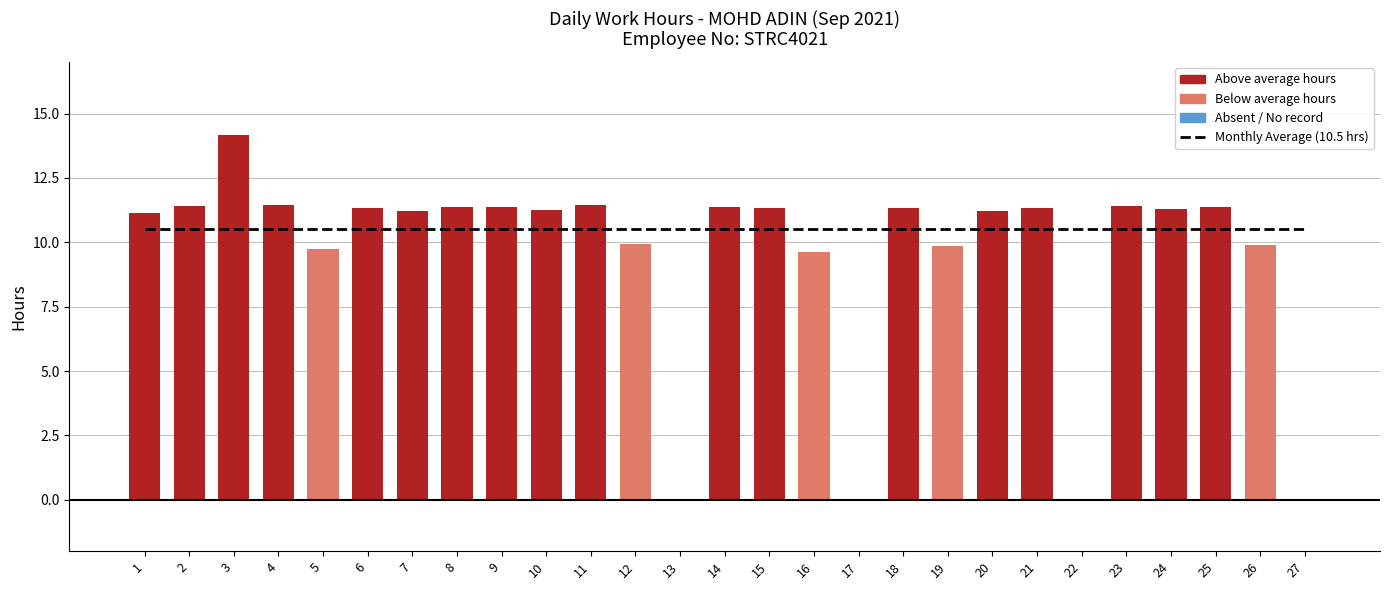

At which category does the chart reach its minimum across all series?

13